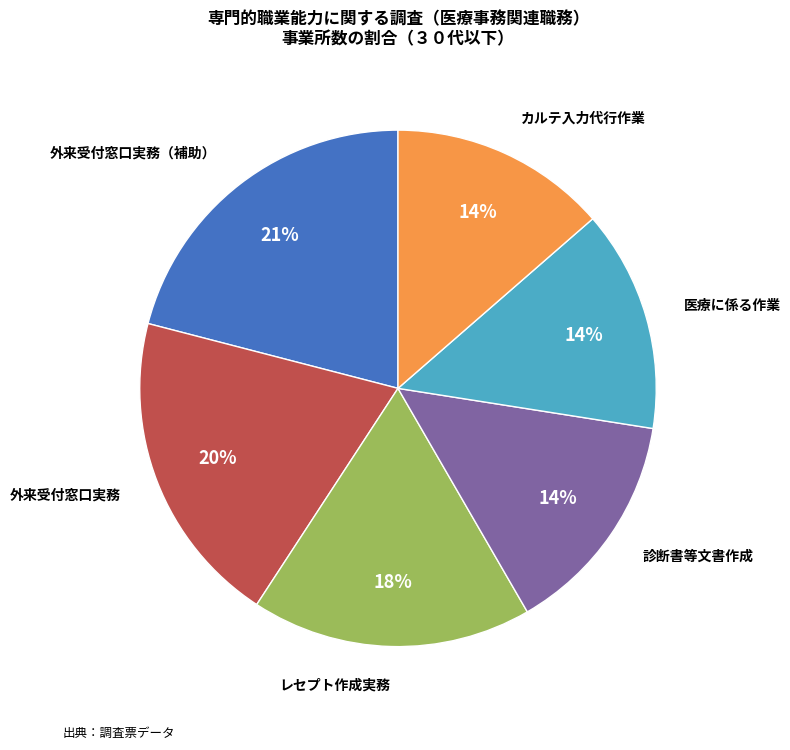

Count the number of slices in the pie.

6